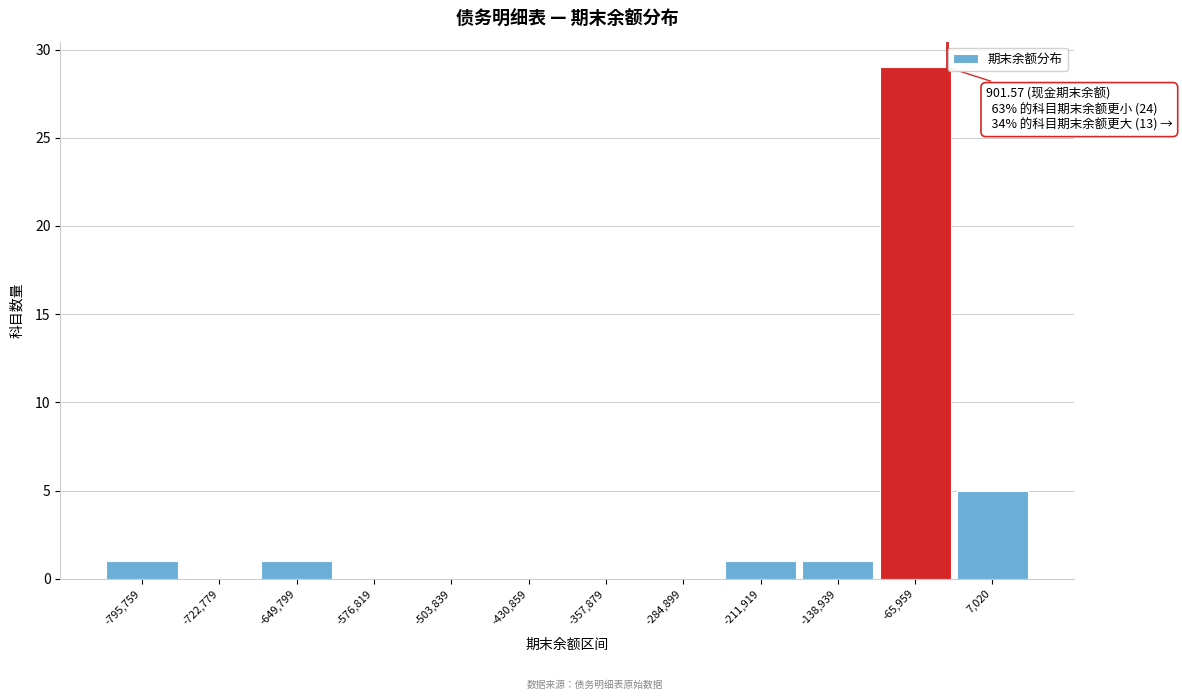

Reading left to right, what are all the values shown in this chart?

-795,759=1	-722,779=0	-649,799=1	-576,819=0	-503,839=0	-430,859=0	-357,879=0	-284,899=0	-211,919=1	-138,939=1	-65,959=29	7,020=5